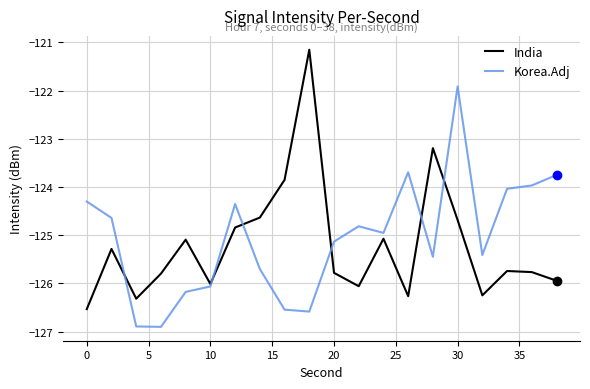

After their last crossing, which series has the higher values: India or Korea.Adj?

Korea.Adj